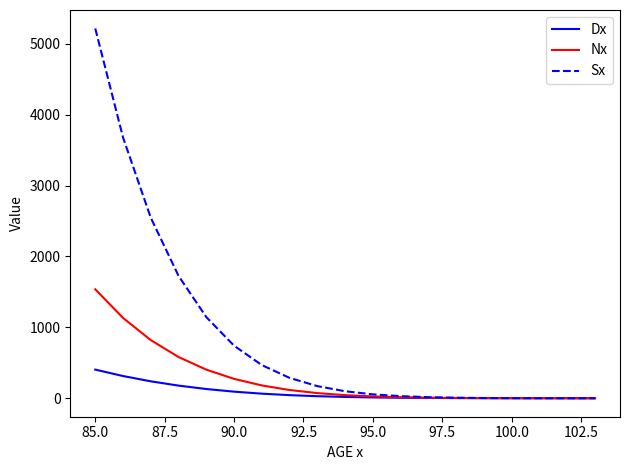

Does the chart display data point markers on the line(s)?

No